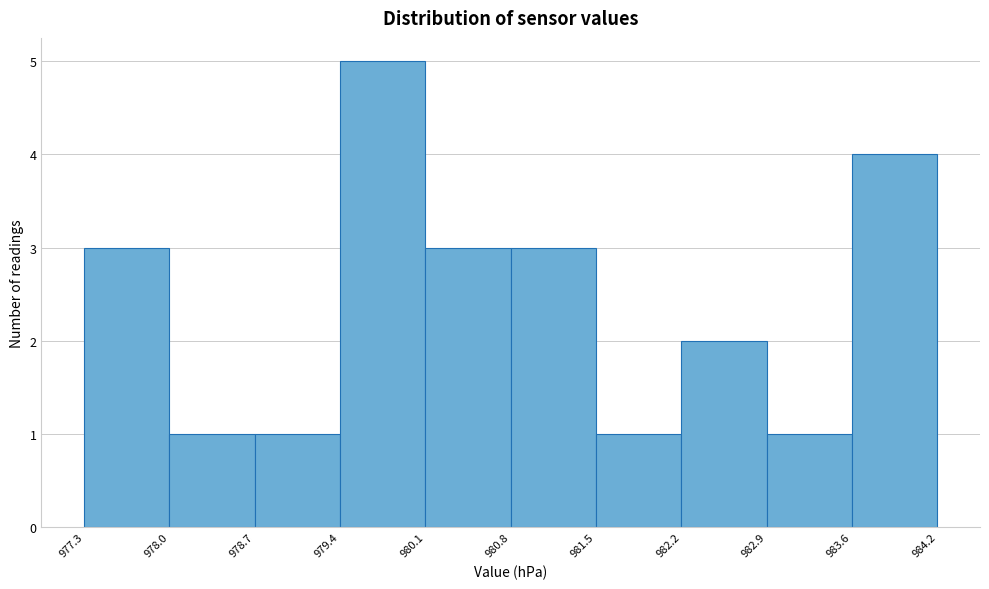

How tall is the bar that spans 978.7 to 979.4 on the x-axis? The values are not printed on the chart, so give them approximately, as read against the axis.

1